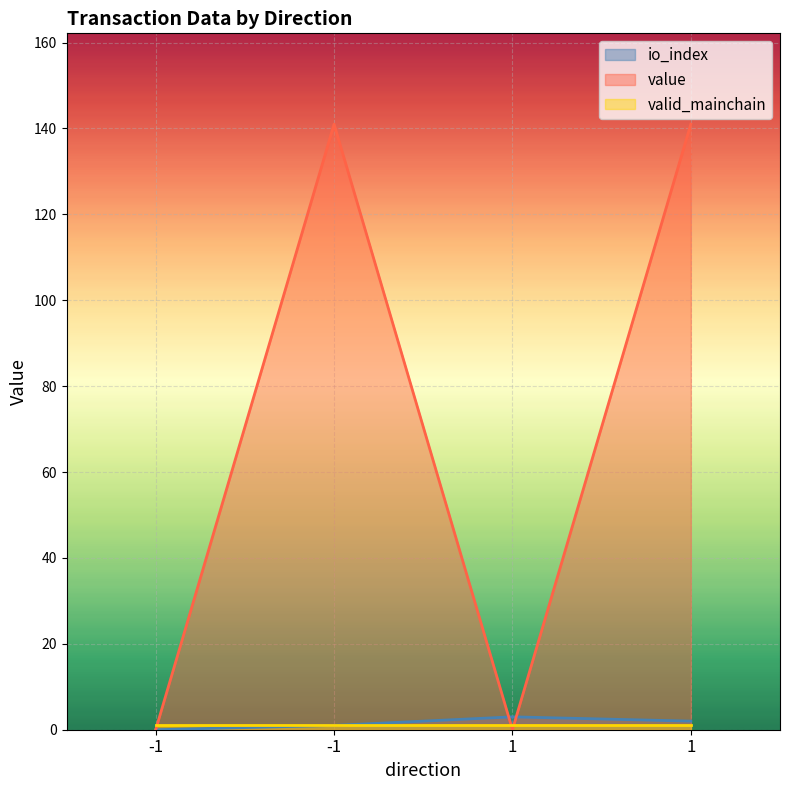

How many values in the value series exceed 141?

2